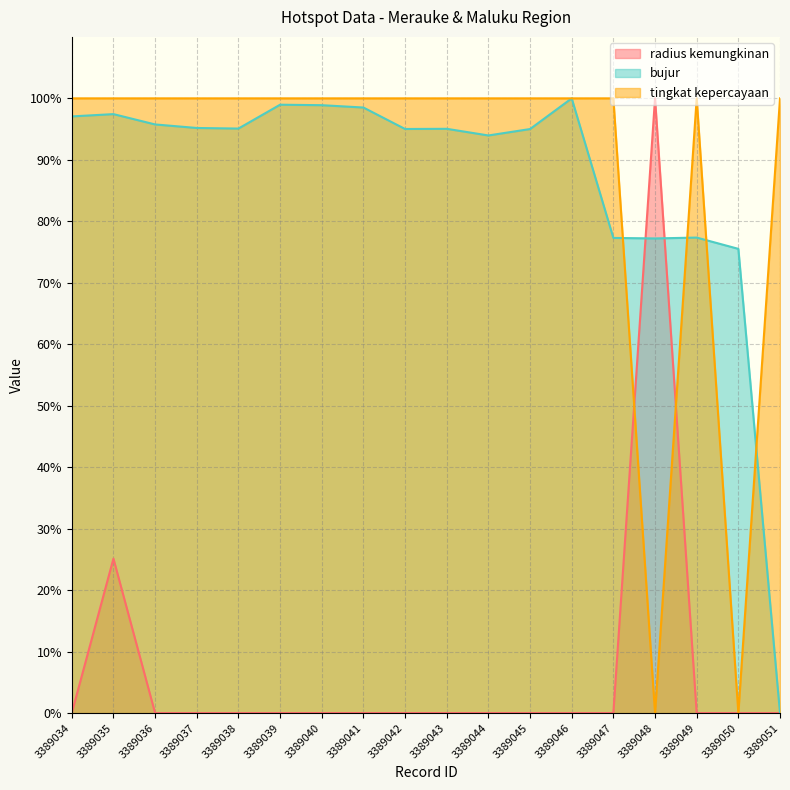

Where is tingkat kepercayaan nearest to the value 50?

3389034